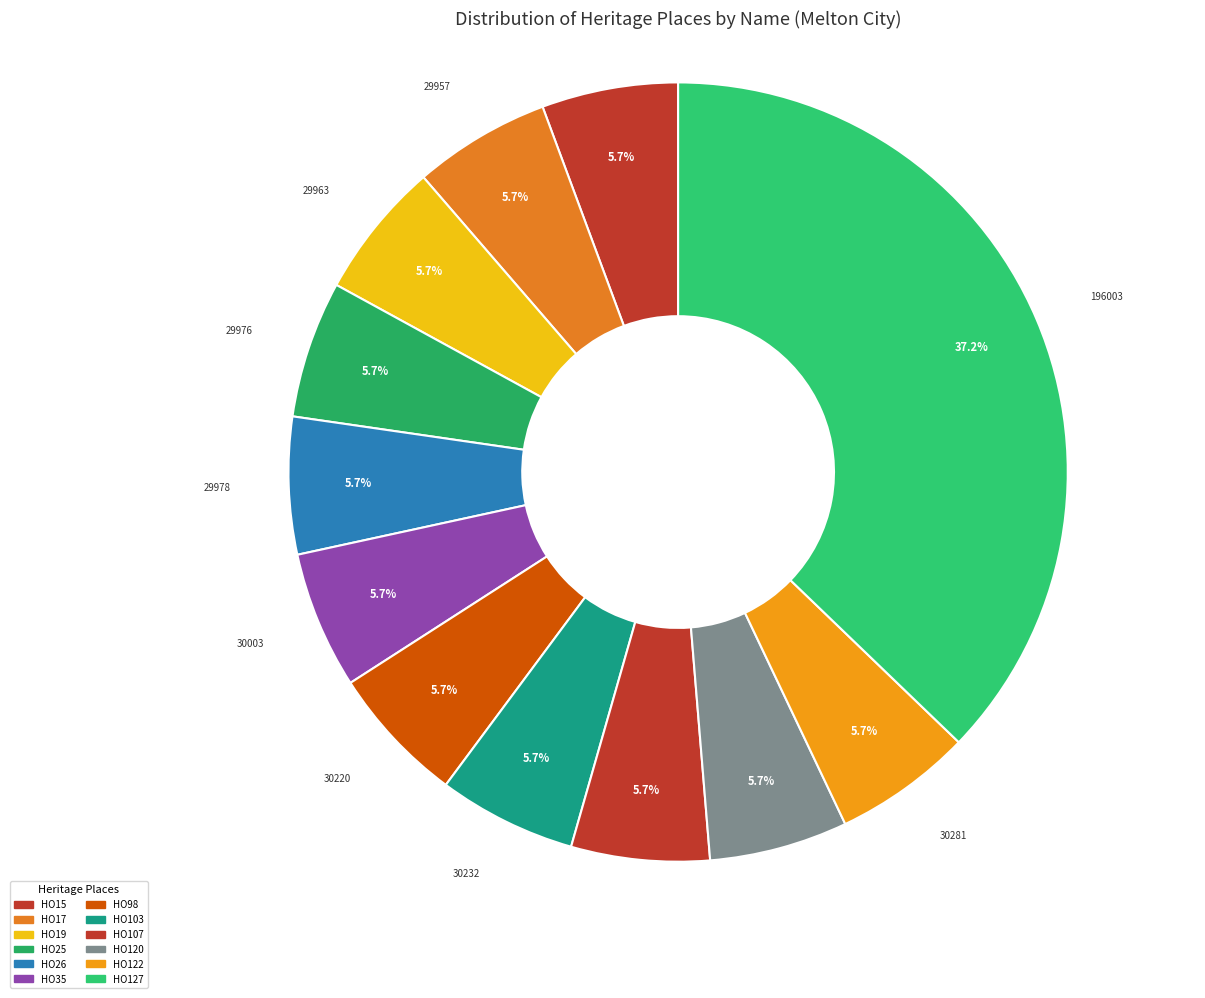

What is the smallest slice in the pie chart?

HO15 - House 'Angus Downs'